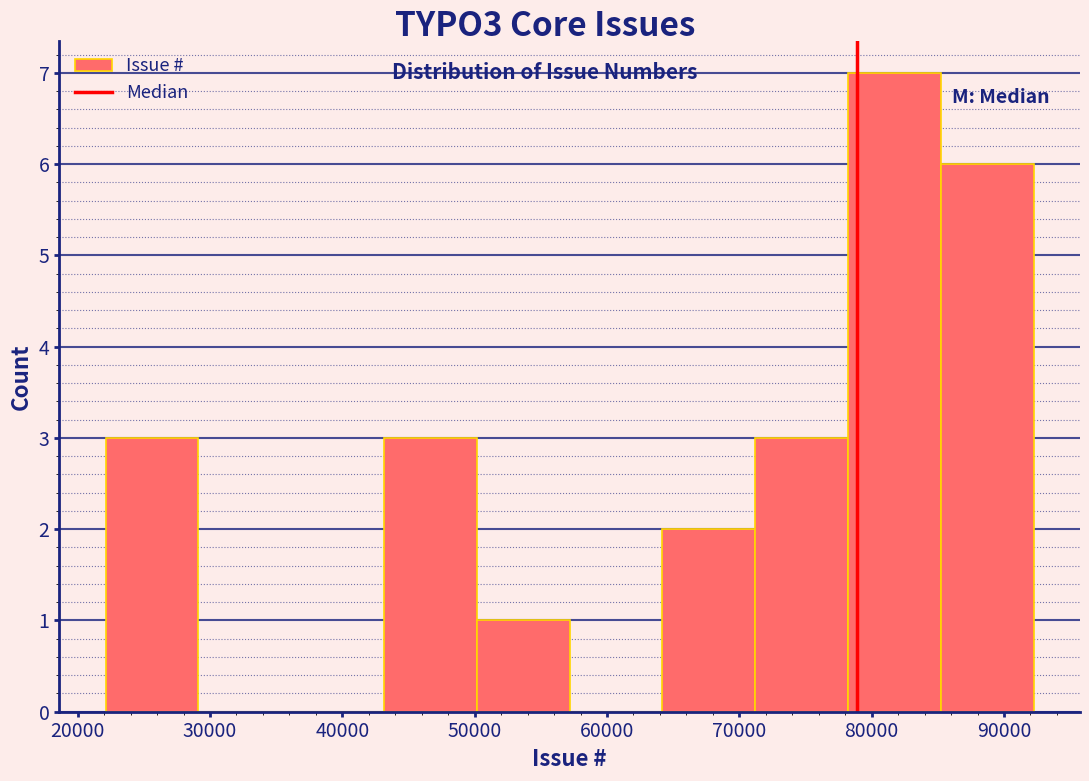

How tall is the bar that spans 22000 to 29000 on the x-axis? Neither the bar edges nor the heights are printed on the chart, so give them approximately, as read against the axes.

3